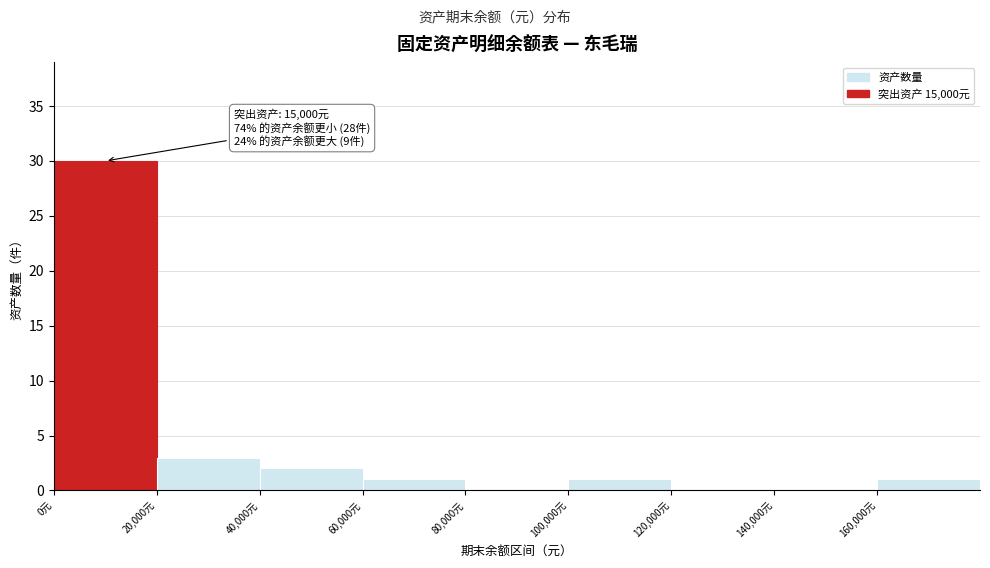

Over which range of the x-axis is the bar tallest?

0 to 20000